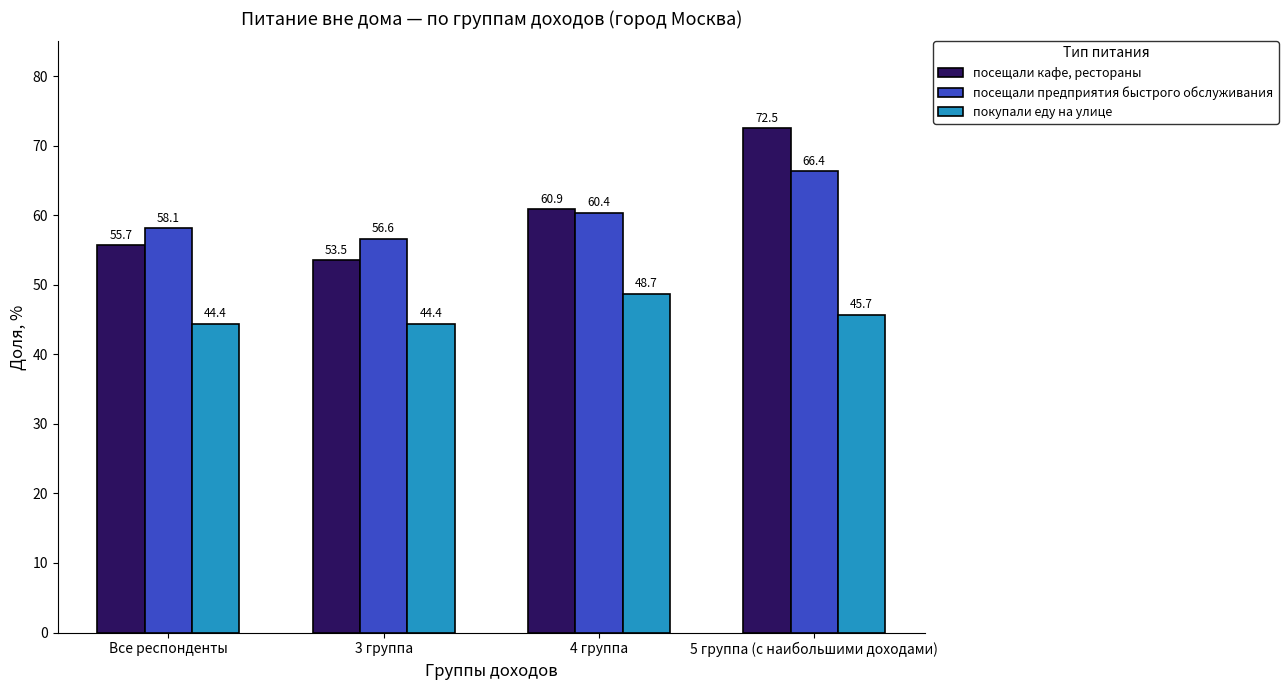

Rank the series by their maximum value, from highest to lowest.

посещали кафе, рестораны, посещали предприятия быстрого обслуживания, покупали еду на улице